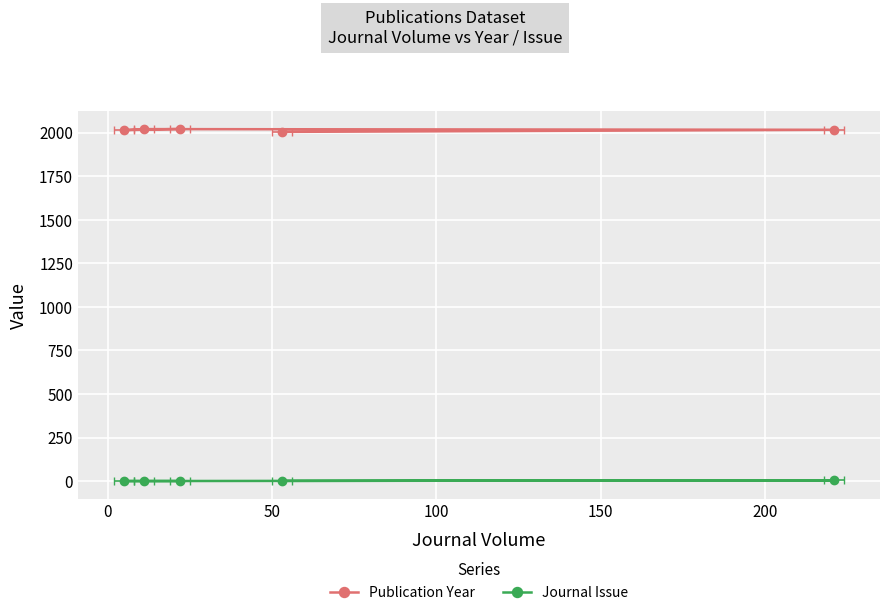

Rank the series by their average value, from lowest to highest.

Journal Issue, Publication Year